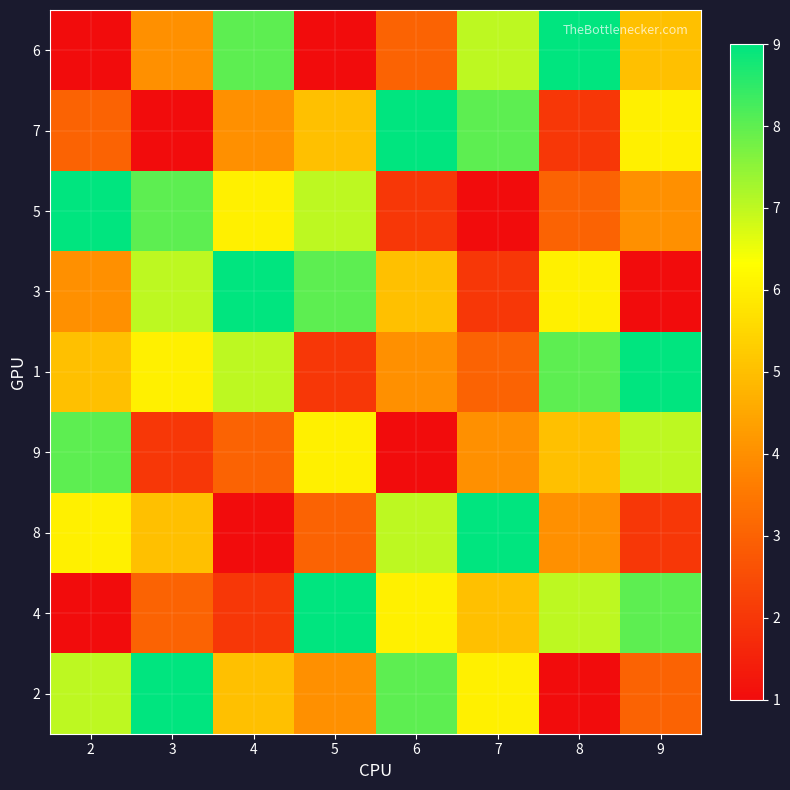

What is the spread (max minus min) of values at 2?

8